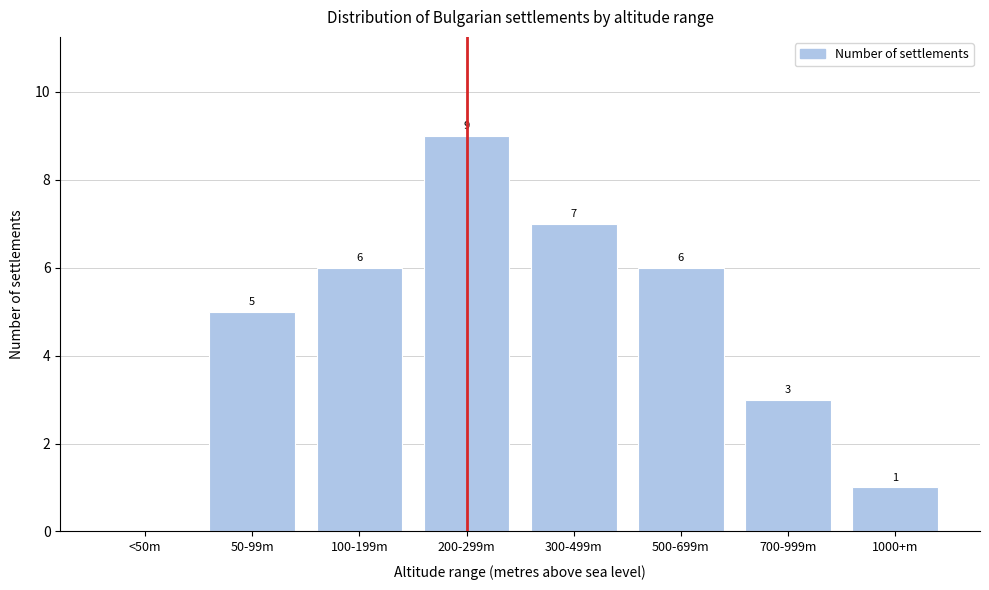

Reading right to left, transcribe all the data shown in this chart.

1000+m=1	700-999m=3	500-699m=6	300-499m=7	200-299m=9	100-199m=6	50-99m=5	<50m=0